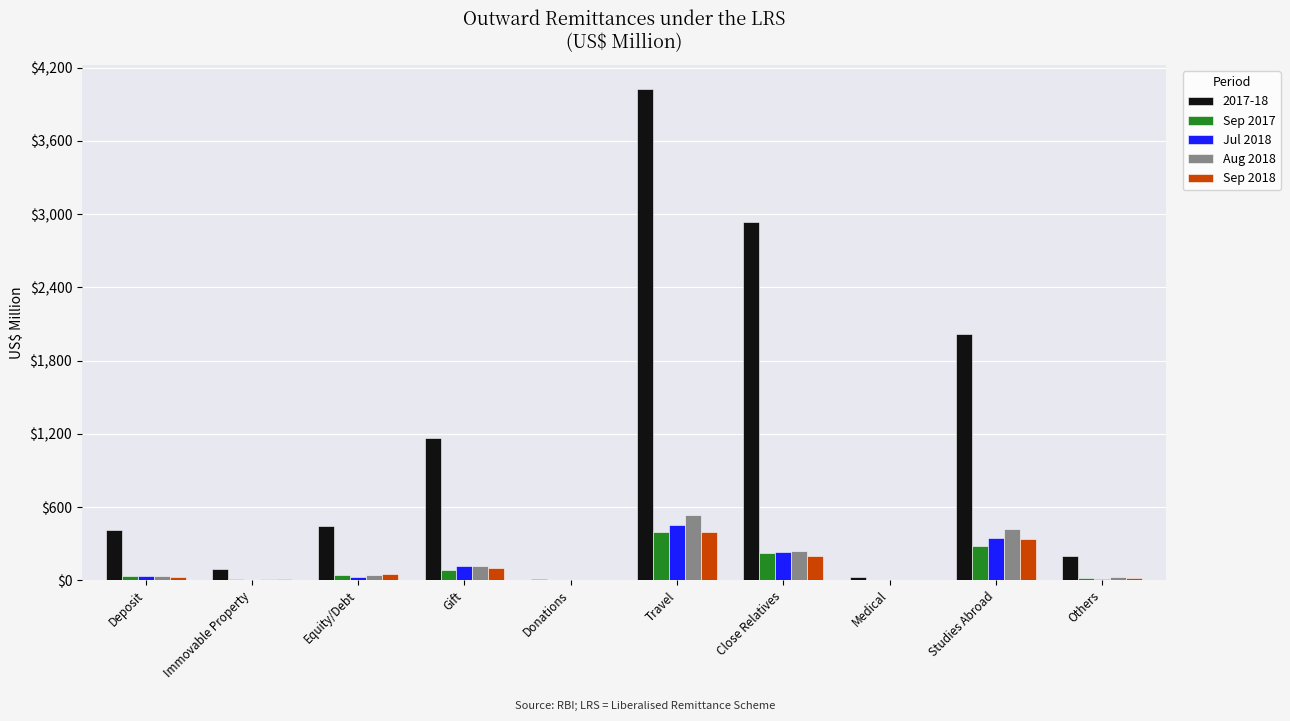

At which category is the sum across all series the highest?

Travel